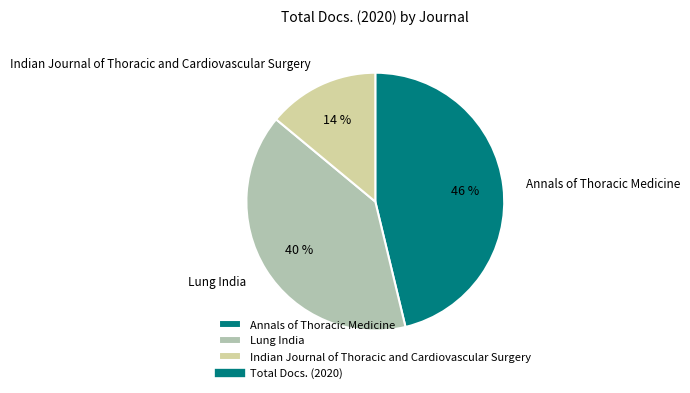

Combined, do Annals of Thoracic Medicine and Lung India account for over 50%?

Yes